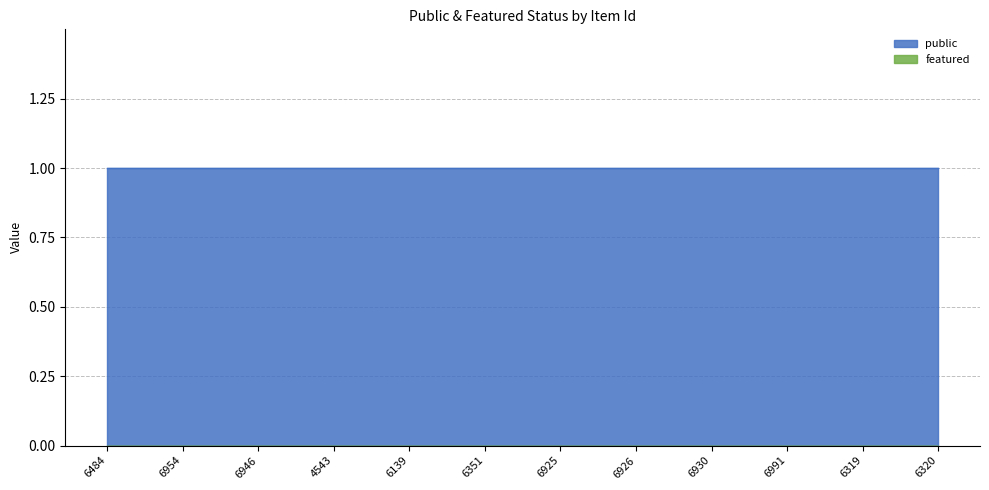

Which series has the largest range (max minus min)?

public